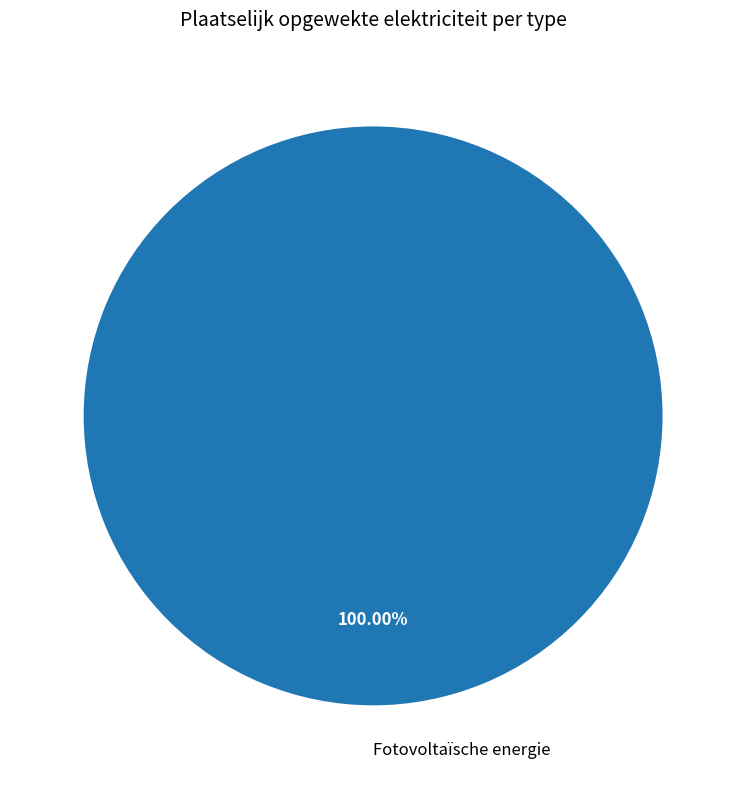

Count the number of slices in the pie.

1